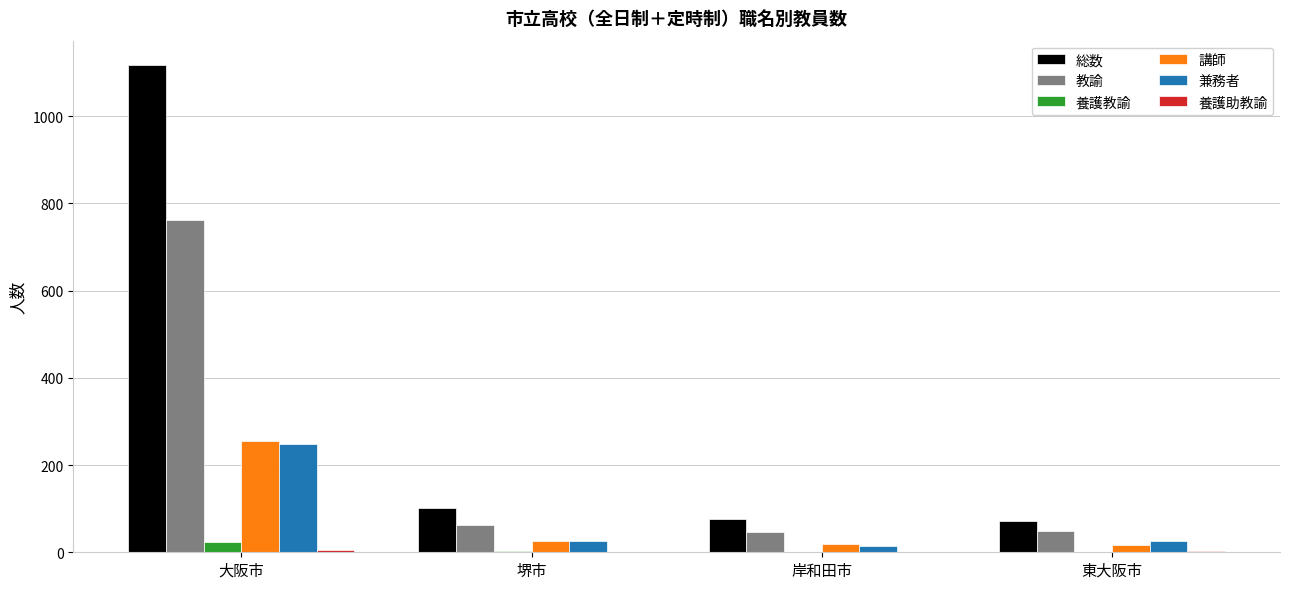

True or false: 講師 has a value of 256 at 大阪市.

True